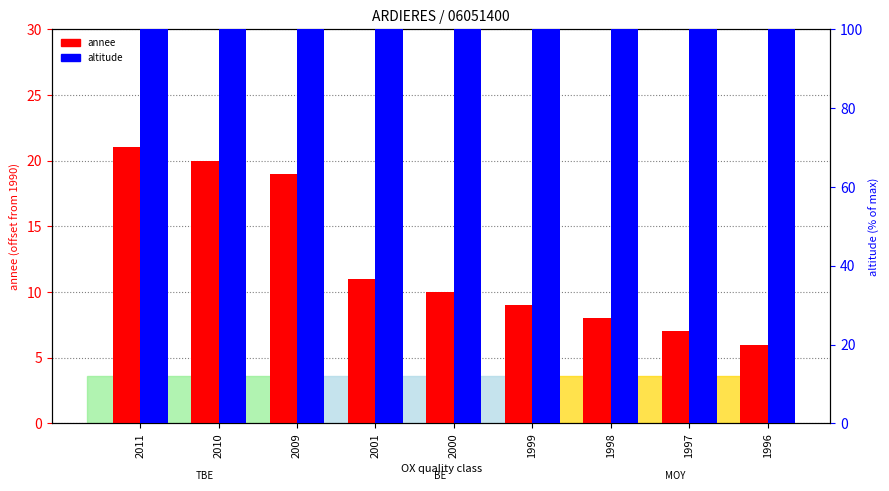

What is the difference between the maximum and minimum values in the annee series?

15